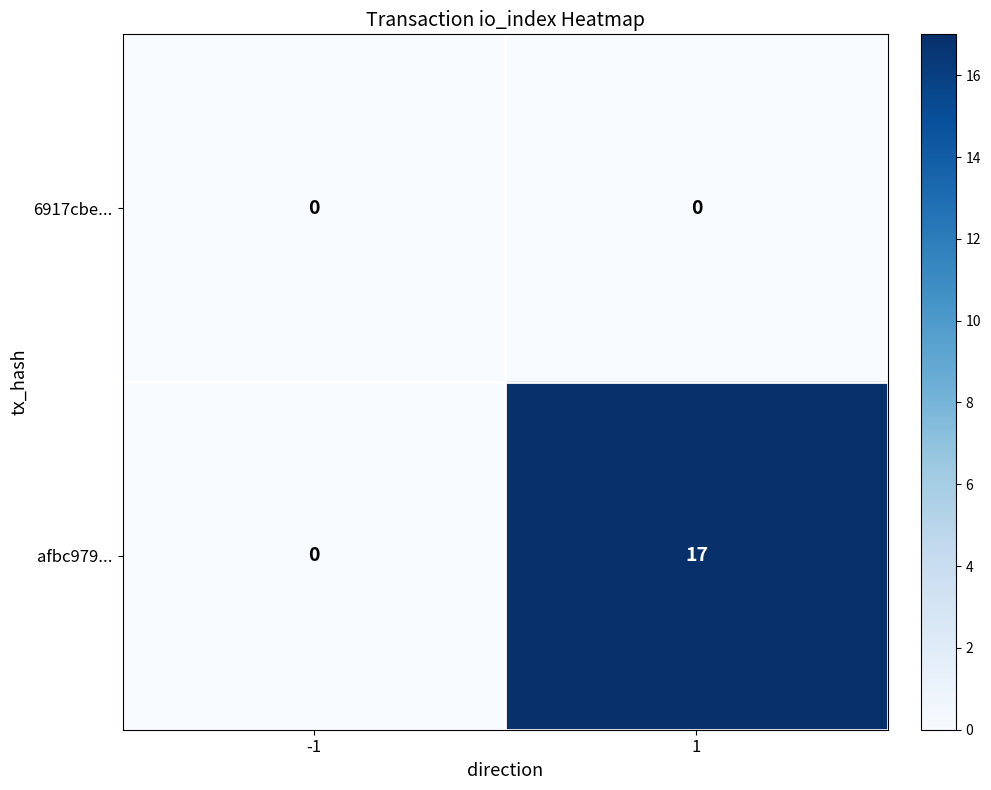

What is the total value across all series at 1?

17